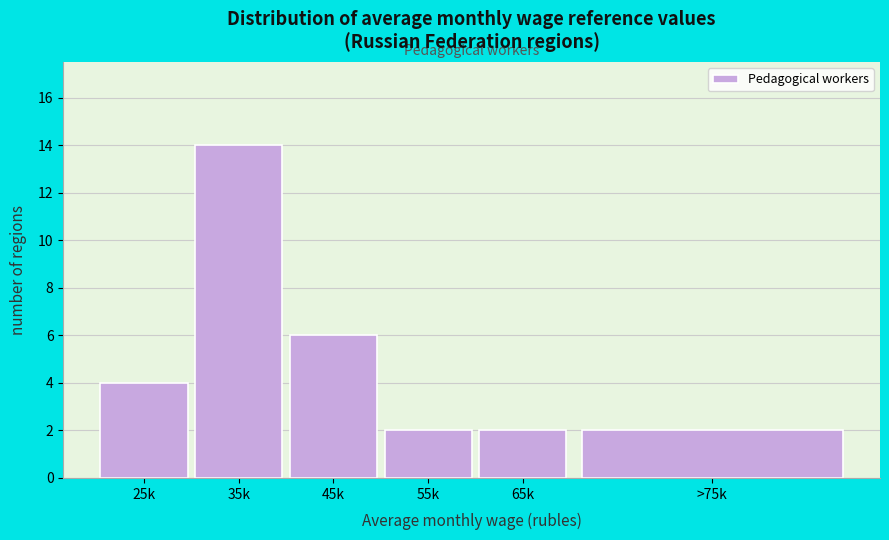

Reading right to left, list all the values displayed in this chart.

2	2	2	6	14	4